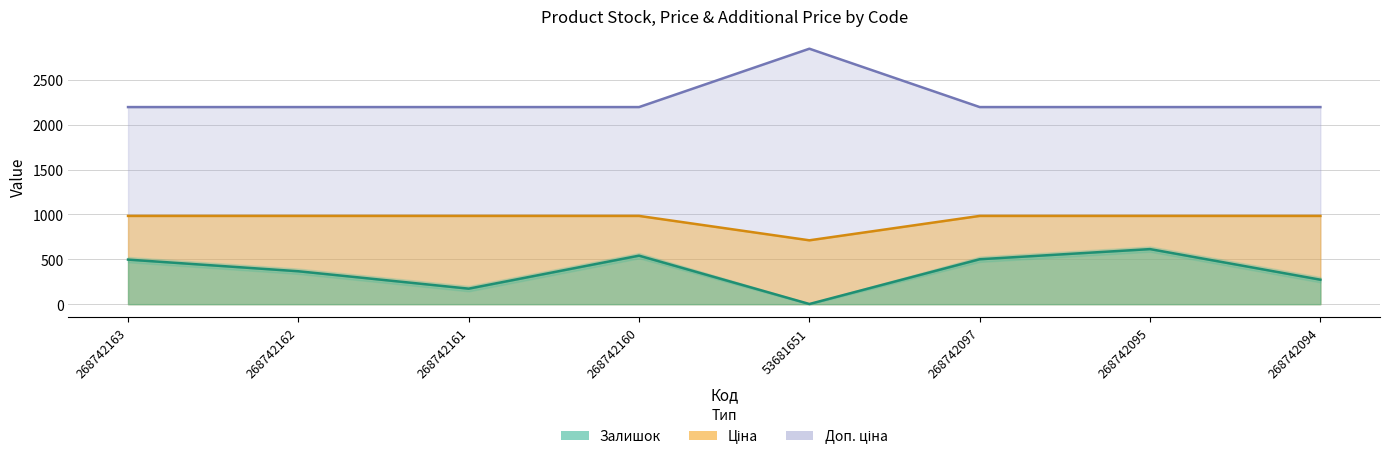

What are all the series names shown in the legend?

Залишок, Ціна, Доп. ціна